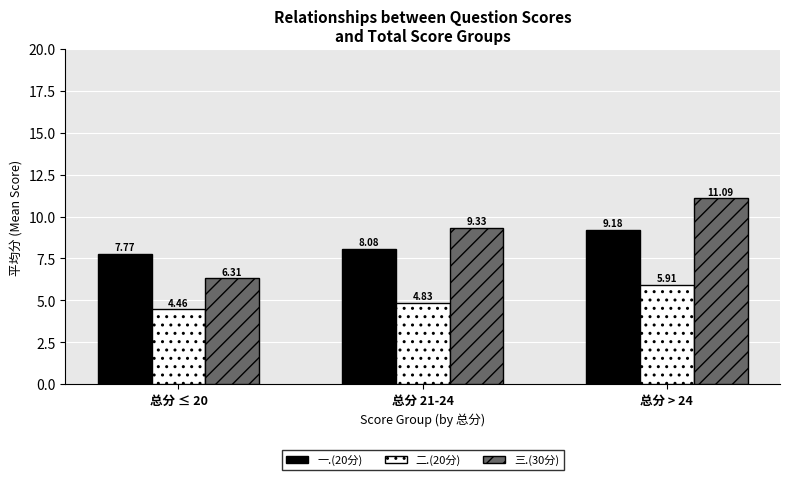

Which series has the widest spread of values?

三.(30分)